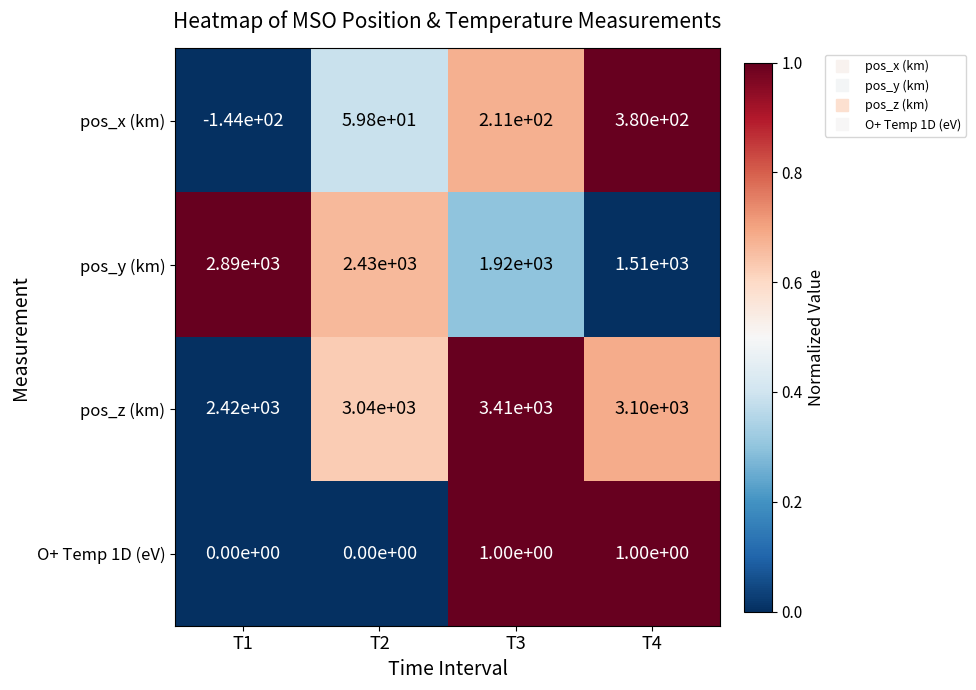

The value of pos_z (km) at T1 is 3288.5. True or false?

False